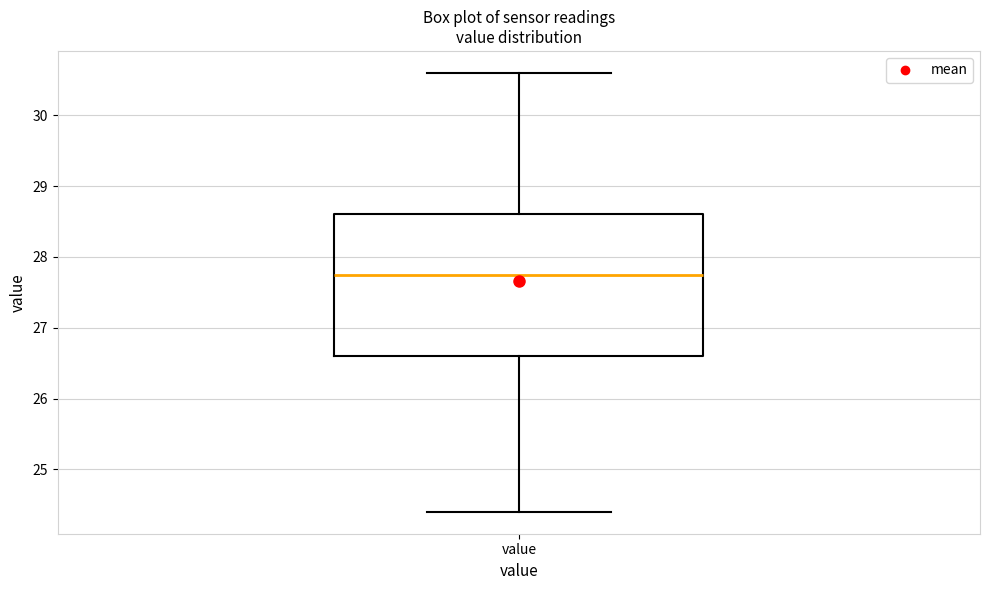

Transcribe this box plot: give where the median line is, the range the box spans, and where the two whiskers end, as read against the y-axis. The values are not printed on the chart, so give them approximately, as read against the axis.

median 27.8, box 26.6 to 28.6, whiskers 24.4 to 30.6